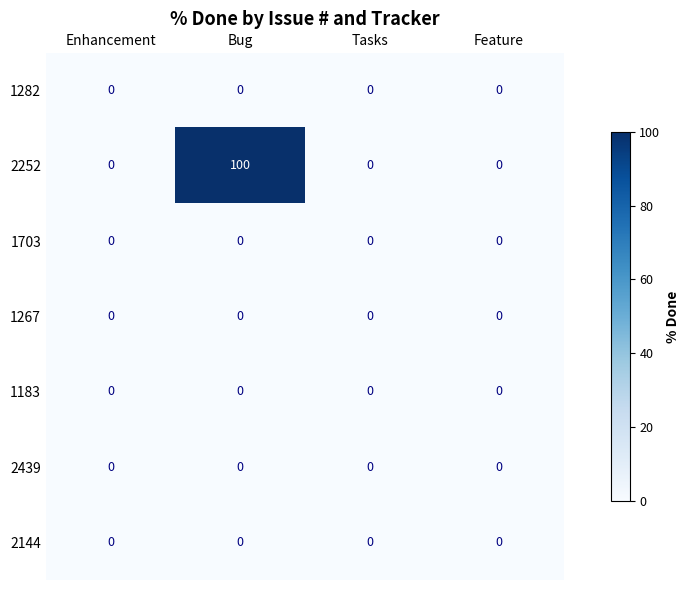

Reading left to right, what are all the values shown in this chart?

1282: 0	0	0	0
2252: 0	100	0	0
1703: 0	0	0	0
1267: 0	0	0	0
1183: 0	0	0	0
2439: 0	0	0	0
2144: 0	0	0	0